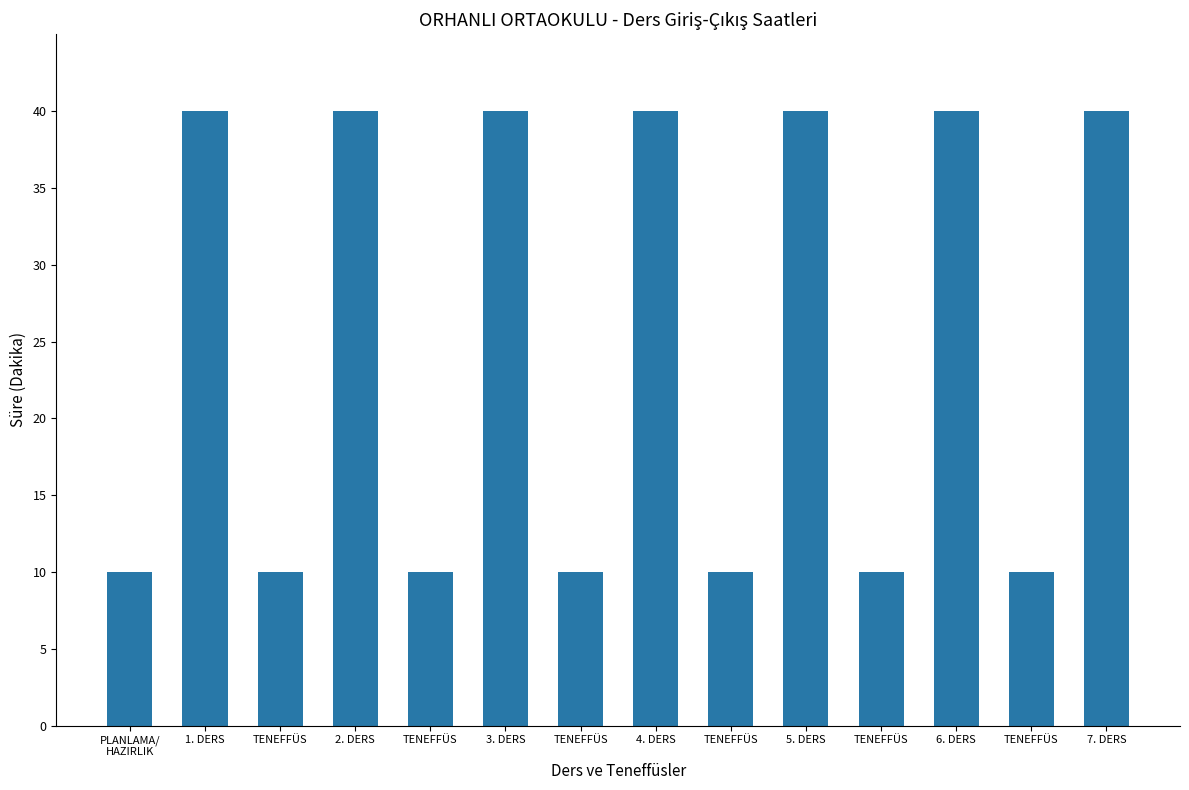

Reading left to right, transcribe all the data shown in this chart.

10	40	10	40	10	40	10	40	10	40	10	40	10	40